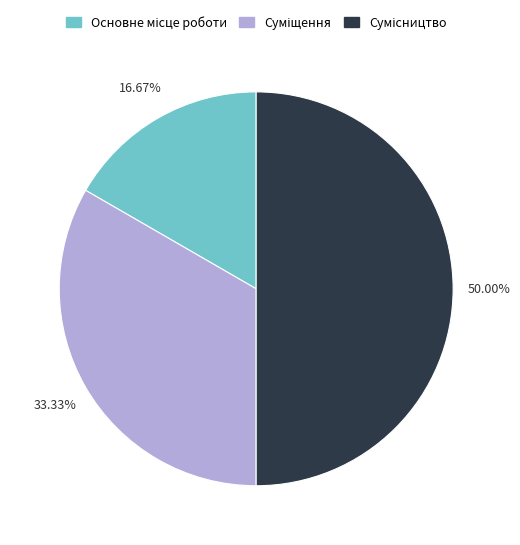

Rank the categories by value from lowest to highest.

Основне місце роботи, Суміщення, Сумісництво